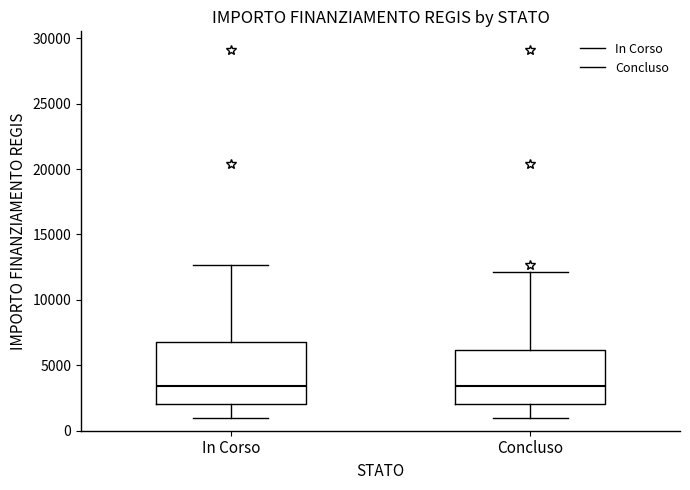

Reading left to right, read every box against the y-axis: the position of its median line, the range the box covers, and the ends of its whiskers. The values are not printed on the chart, so give them approximately, as read against the axis.

In Corso: median 3500, box 2000 to 7000, whiskers 1000 to 12500
Concluso: median 3500, box 2000 to 6000, whiskers 1000 to 12000